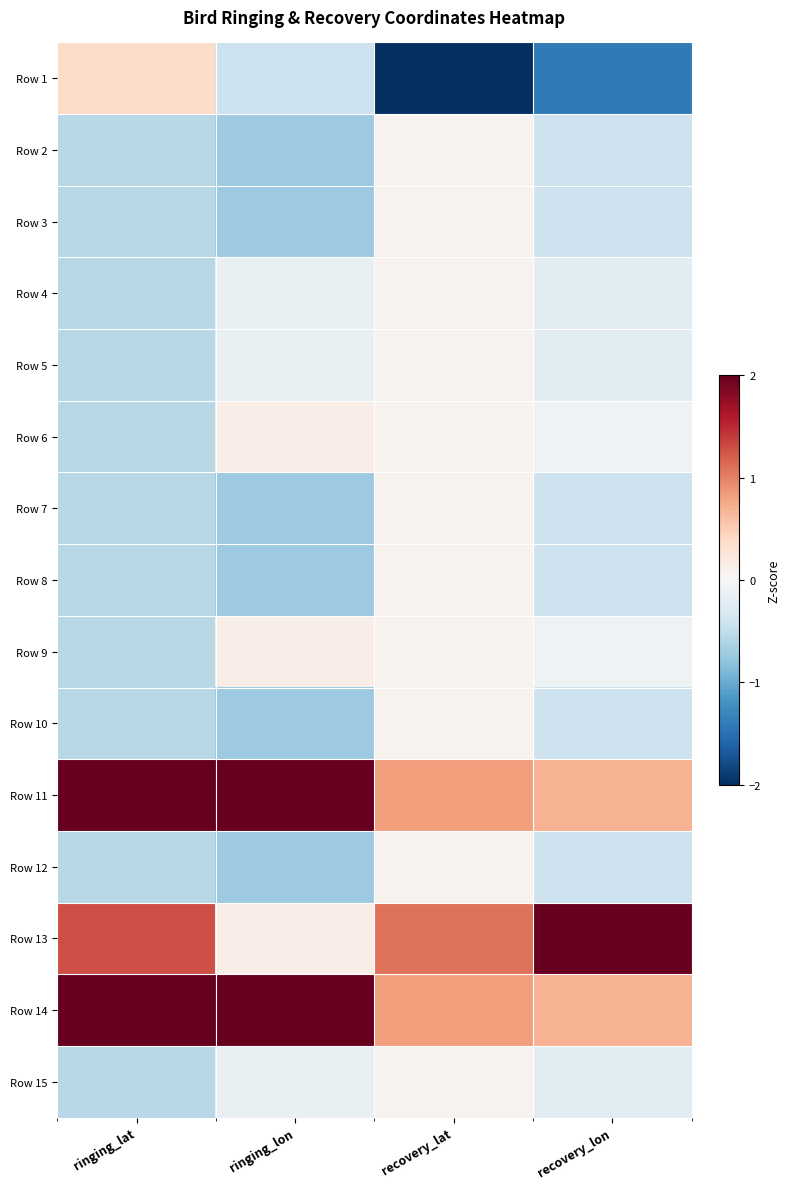

Reading left to right, list all the values displayed in this chart.

Row 1: ringing_lat=0.4	ringing_lon=-0.4	recovery_lat=-3.5	recovery_lon=-1.4
Row 2: ringing_lat=-0.6	ringing_lon=-0.7	recovery_lat=0.1	recovery_lon=-0.4
Row 3: ringing_lat=-0.6	ringing_lon=-0.7	recovery_lat=0.1	recovery_lon=-0.4
Row 4: ringing_lat=-0.6	ringing_lon=-0.2	recovery_lat=0.1	recovery_lon=-0.2
Row 5: ringing_lat=-0.6	ringing_lon=-0.2	recovery_lat=0.1	recovery_lon=-0.2
Row 6: ringing_lat=-0.6	ringing_lon=0.1	recovery_lat=0.1	recovery_lon=-0.1
Row 7: ringing_lat=-0.6	ringing_lon=-0.7	recovery_lat=0.1	recovery_lon=-0.4
Row 8: ringing_lat=-0.6	ringing_lon=-0.7	recovery_lat=0.1	recovery_lon=-0.4
Row 9: ringing_lat=-0.6	ringing_lon=0.1	recovery_lat=0.1	recovery_lon=-0.1
Row 10: ringing_lat=-0.6	ringing_lon=-0.7	recovery_lat=0.1	recovery_lon=-0.4
Row 11: ringing_lat=2.2	ringing_lon=2.4	recovery_lat=0.8	recovery_lon=0.7
Row 12: ringing_lat=-0.6	ringing_lon=-0.7	recovery_lat=0.1	recovery_lon=-0.4
Row 13: ringing_lat=1.3	ringing_lon=0.1	recovery_lat=1.1	recovery_lon=3.3
Row 14: ringing_lat=2.2	ringing_lon=2.4	recovery_lat=0.8	recovery_lon=0.7
Row 15: ringing_lat=-0.6	ringing_lon=-0.2	recovery_lat=0.1	recovery_lon=-0.2